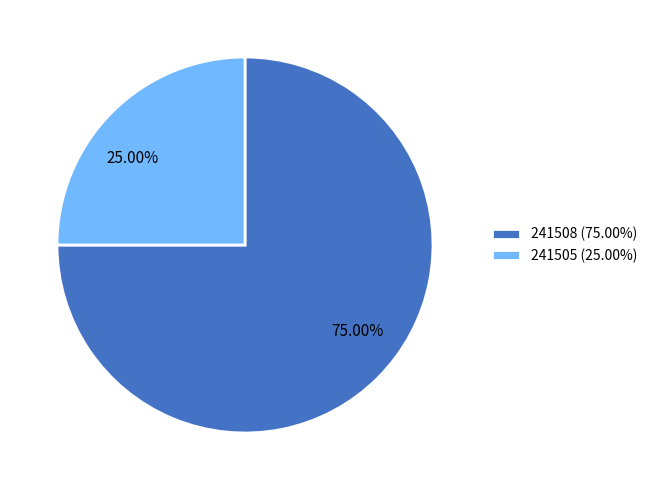

Which slice is the smallest?

241505